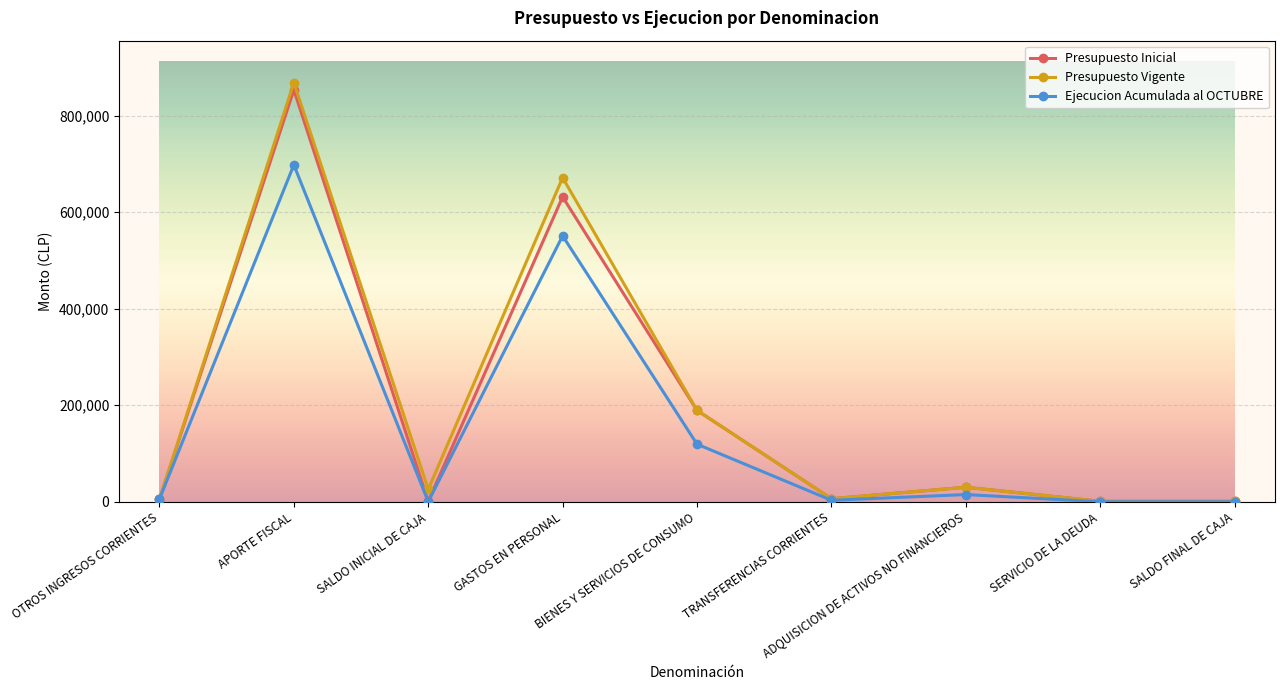

What are all the series names shown in the legend?

Presupuesto Inicial, Presupuesto Vigente, Ejecucion Acumulada al OCTUBRE